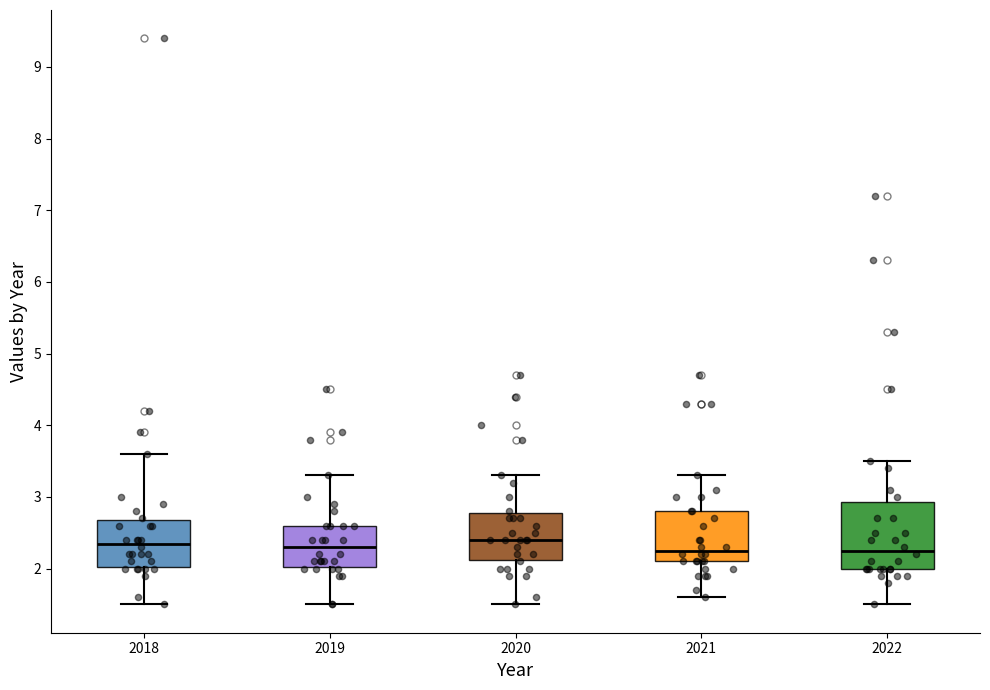

Comparing the boxes themselves (not the whiskers), which one is the tallest?

2022